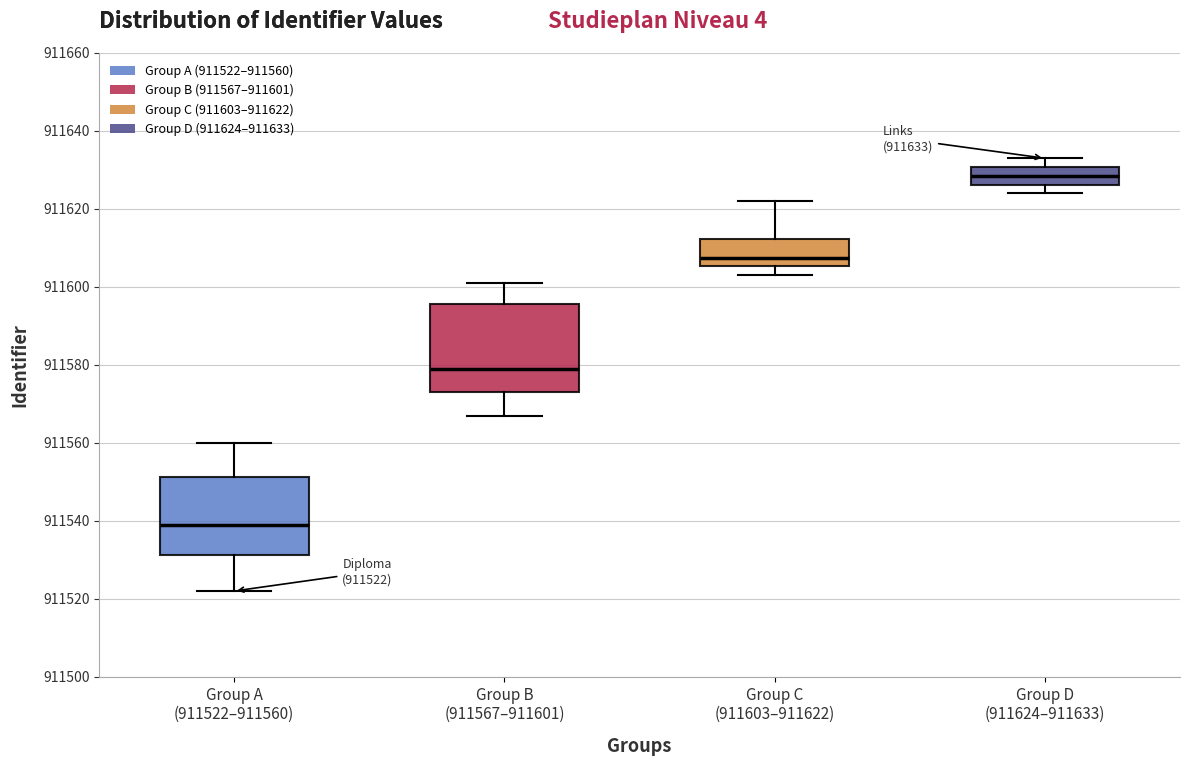

Which box is the tallest, from its lower edge to its upper edge?

Group B (911567–911601)